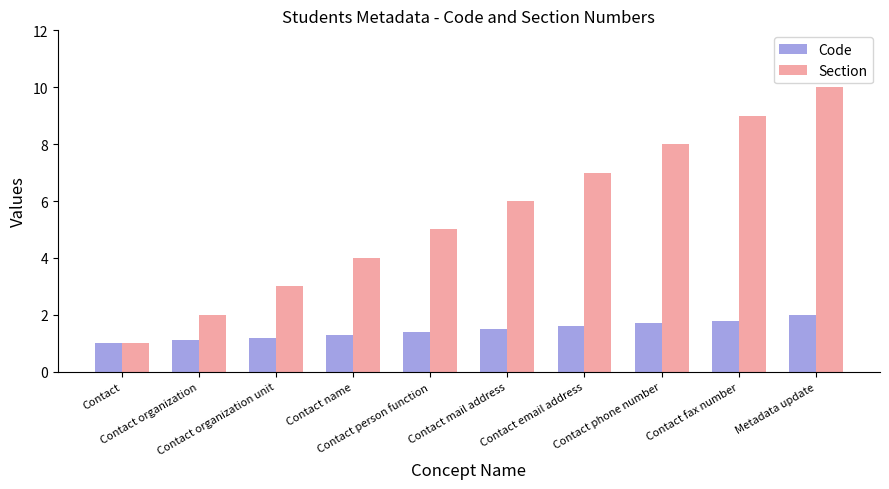

Reading left to right, extract all data points from this chart.

Code: Contact=1.0	Contact organization=1.1	Contact organization unit=1.2	Contact name=1.3	Contact person function=1.4	Contact mail address=1.5	Contact email address=1.6	Contact phone number=1.7	Contact fax number=1.8	Metadata update=2.0
Section: Contact=1.0	Contact organization=2.0	Contact organization unit=3.0	Contact name=4.0	Contact person function=5.0	Contact mail address=6.0	Contact email address=7.0	Contact phone number=8.0	Contact fax number=9.0	Metadata update=10.0